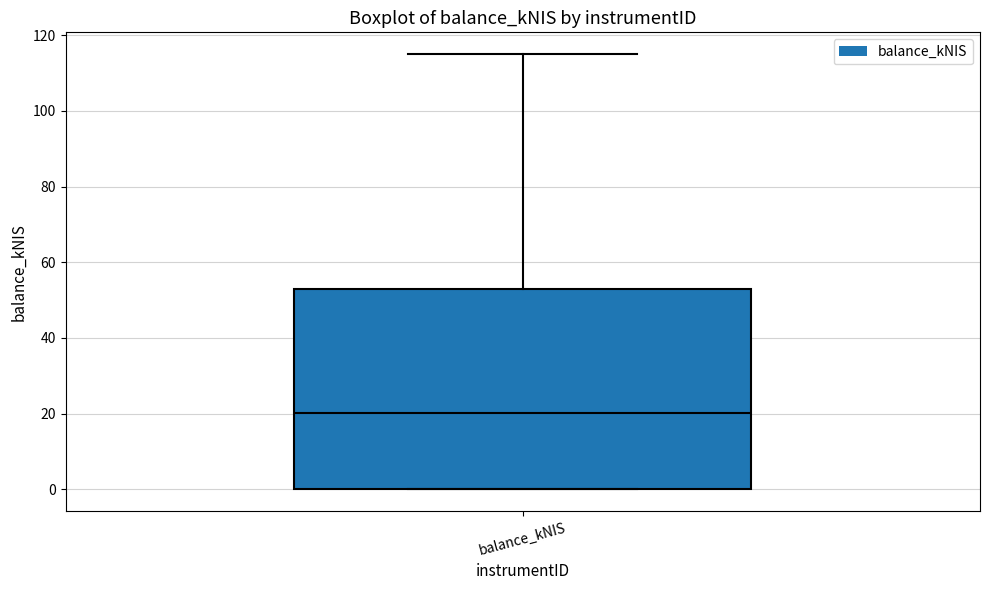

Where is the upper edge of the box for balance_kNIS on the y-axis? The values are not printed on the chart, so give them approximately, as read against the axis.

52